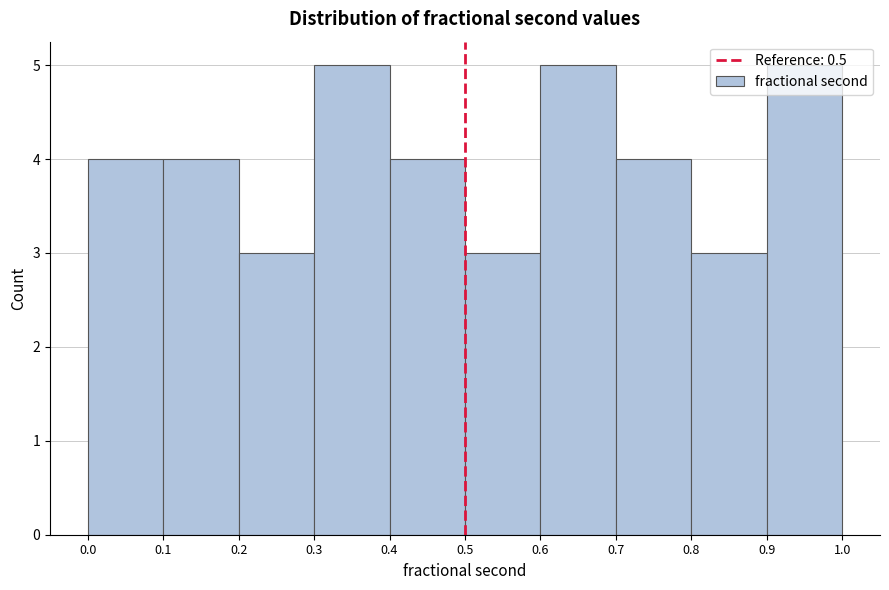

Reading left to right, list every bar in this chart as the range it spans on the x-axis followed by its height. The values are not printed on the chart, so give them approximately, as read against the axis.

0.0 to 0.1: 4
0.1 to 0.2: 4
0.2 to 0.3: 3
0.3 to 0.4: 5
0.4 to 0.5: 4
0.5 to 0.6: 3
0.6 to 0.7: 5
0.7 to 0.8: 4
0.8 to 0.9: 3
0.9 to 1.0: 5